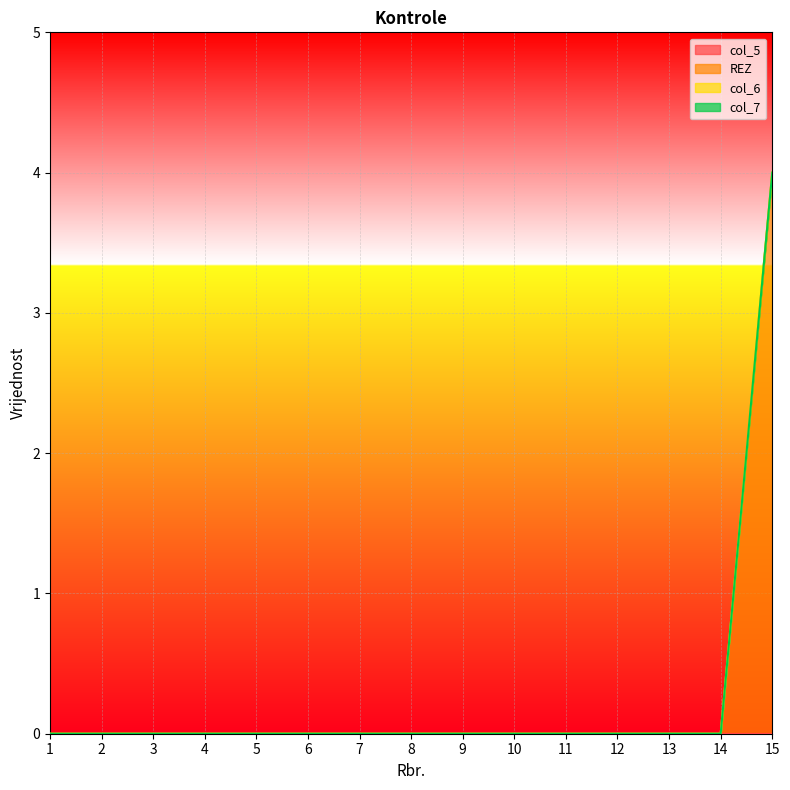

True or false: REZ and col_6 intersect in this chart.

False